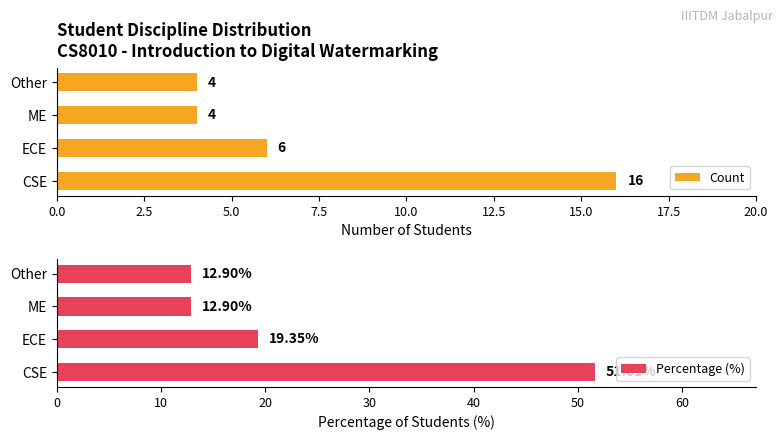

What is the minimum value for Percentage (%)?

12.9